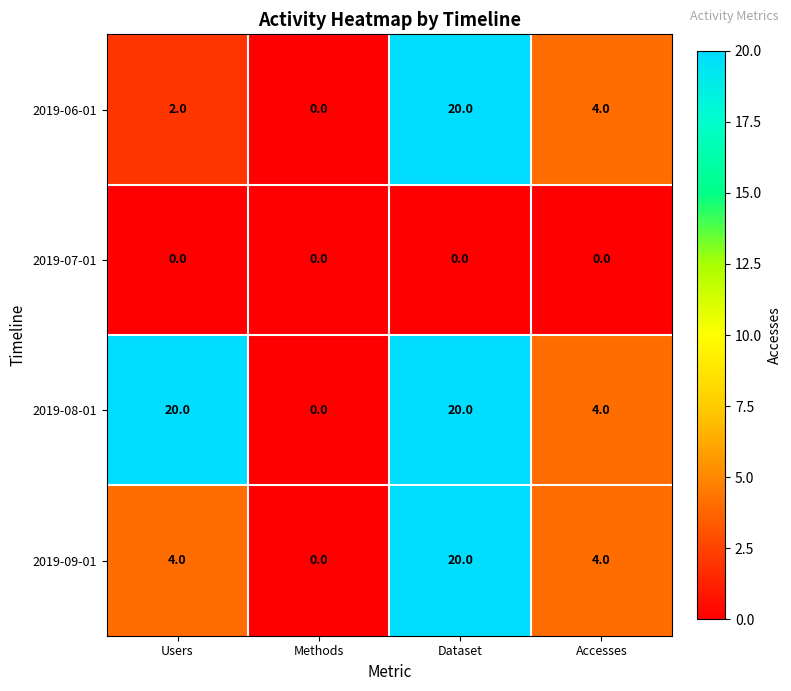

What is the difference between the maximum and minimum values in the 2019-06-01 series?

20